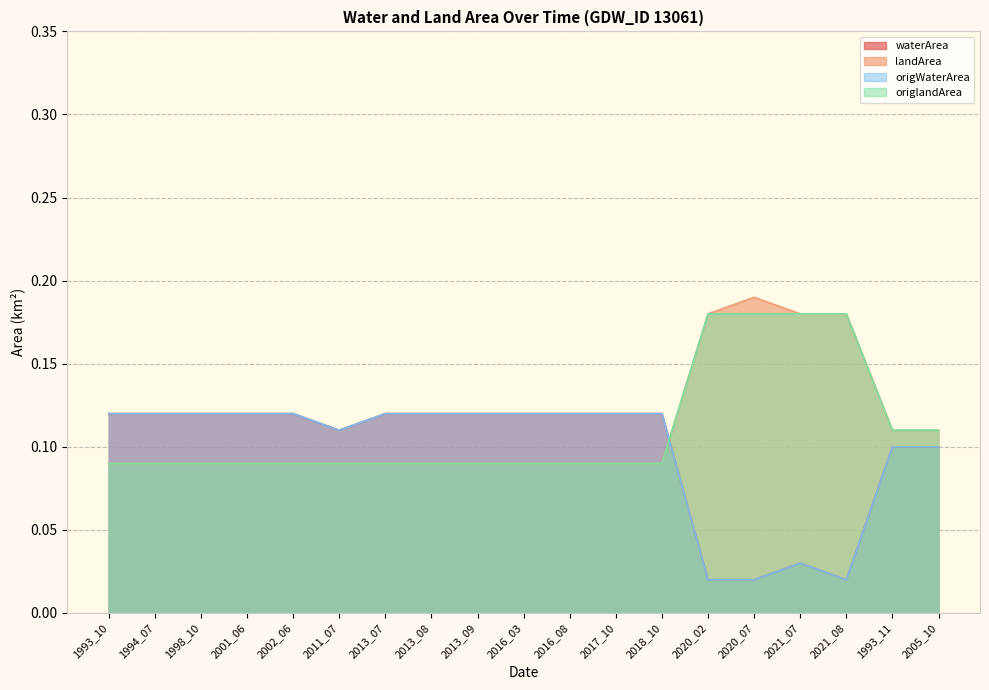

Which series has the largest total across all categories?

landArea